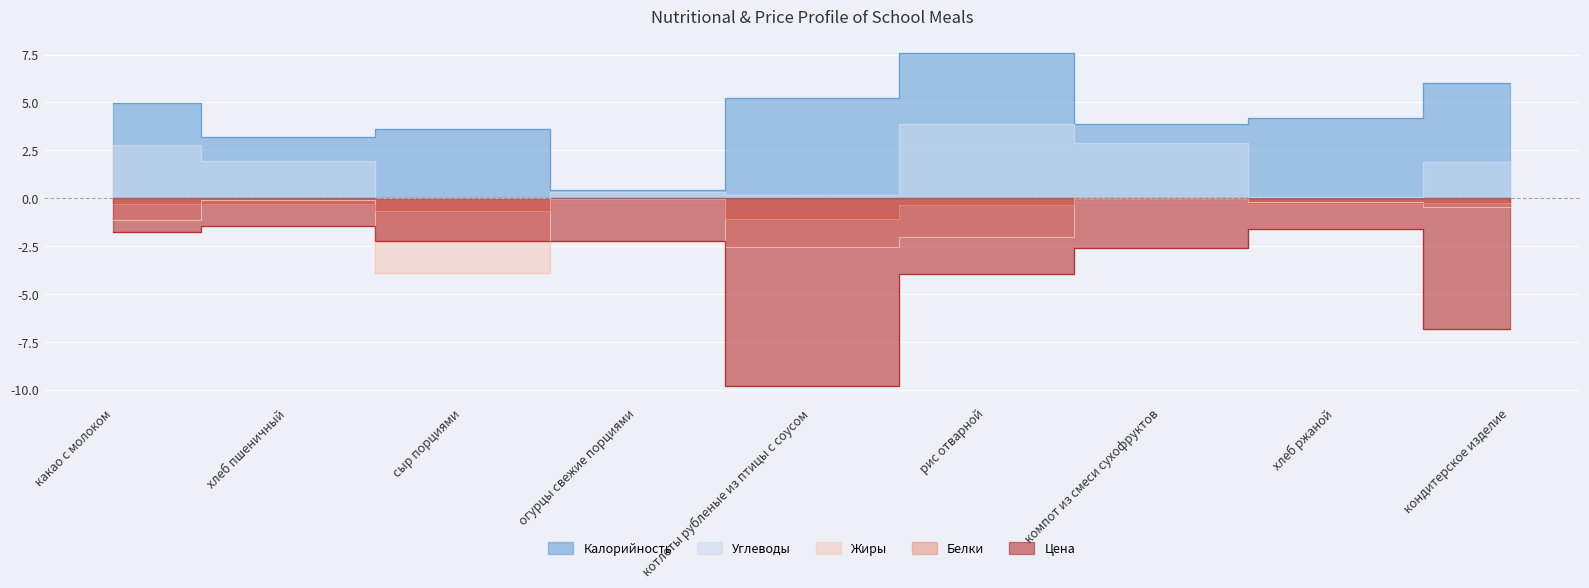

Rank the series at хлеб ржаной from lowest to highest value.

Цена, Белки, Жиры, Углеводы, Калорийность